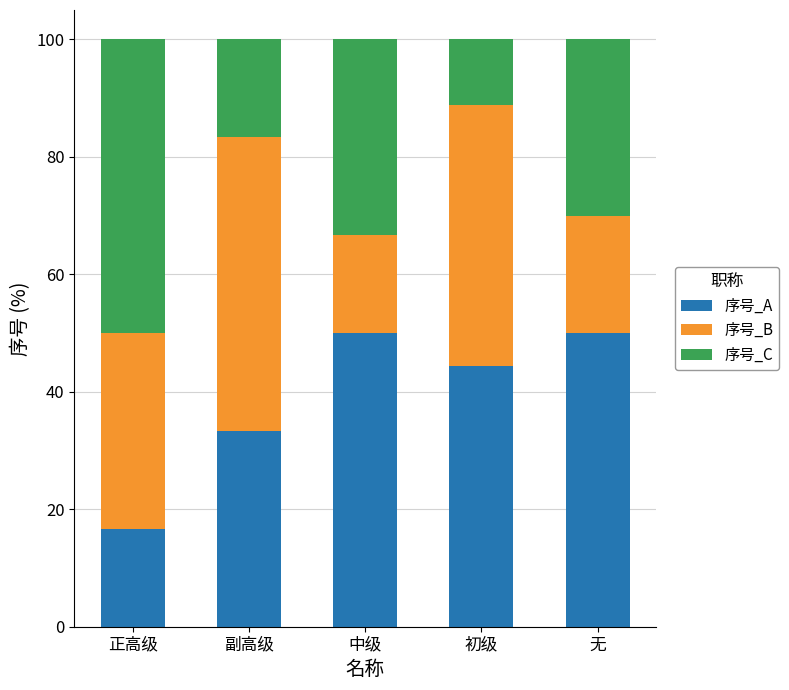

What is the sum of the 序号_A values at 无 and 中级?

100.0